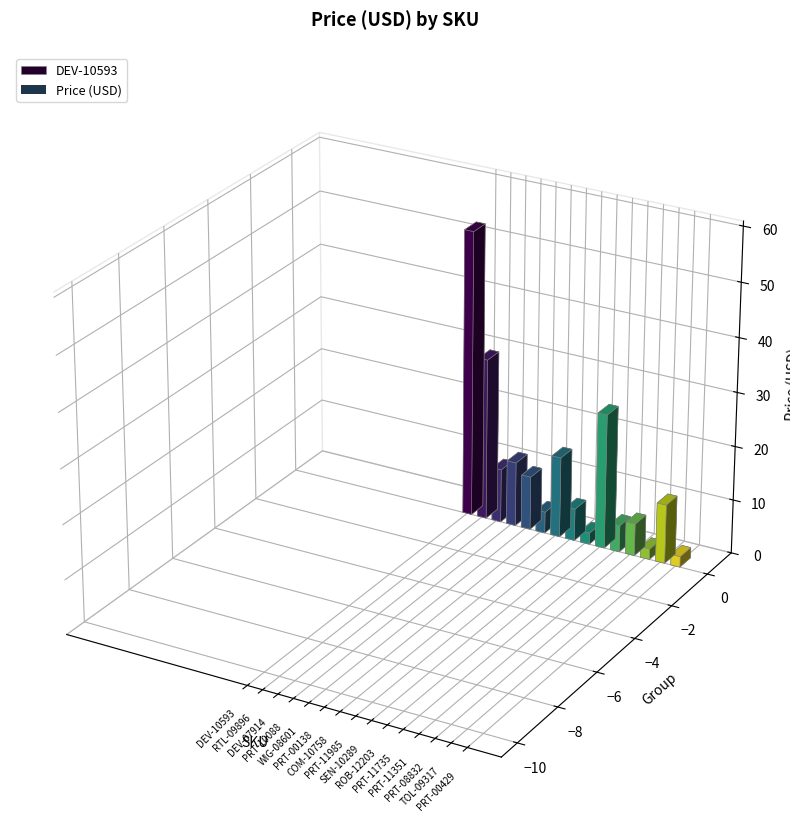

What position from the left is RTL-09896?

2